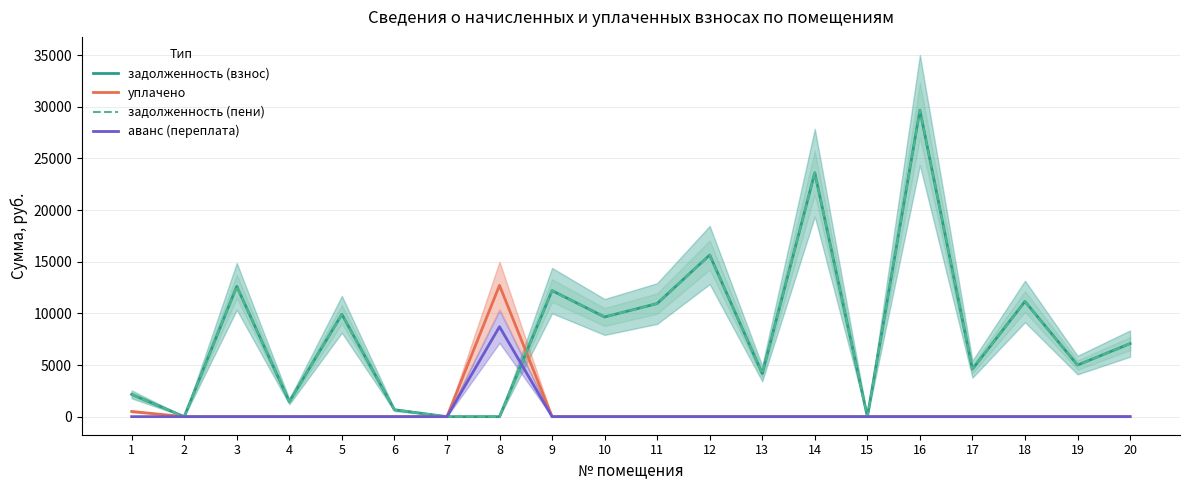

Reading left to right, what are all the values shown in this chart?

задолженность (взнос): 2156.4	0.0	12614.4	1454.8	9908.0	663.7	0.0	0.0	12204.7	9651.2	10951.4	15652.2	4175.4	23619.2	0.0	29682.0	4600.9	11154.4	4992.6	7074.0
уплачено: 500.0	0.0	0.0	0.0	0.0	0.0	0.0	12714.1	0.0	0.0	0.0	0.0	0.0	0.0	0.0	0.0	0.0	0.0	0.0	0.0
задолженность (пени): 2156.4	0.0	12614.4	1454.8	9908.0	663.7	0.0	0.0	12204.7	9651.2	10951.4	15652.2	4175.4	23619.2	0.0	29682.0	4600.9	11154.4	4992.6	7074.0
аванс (переплата): 0.0	0.0	0.0	0.0	0.0	0.0	0.0	8707.2	0.0	0.0	0.0	0.0	0.0	0.0	0.0	0.0	0.0	0.0	0.0	0.0